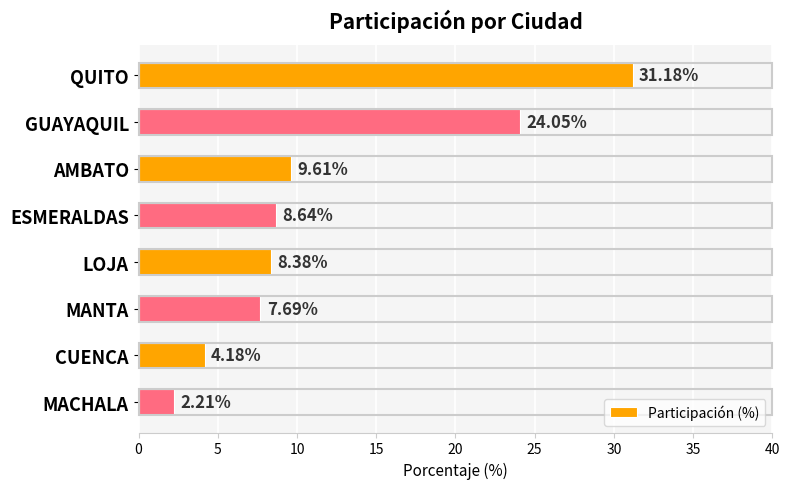

What is the smallest value displayed?

2.2